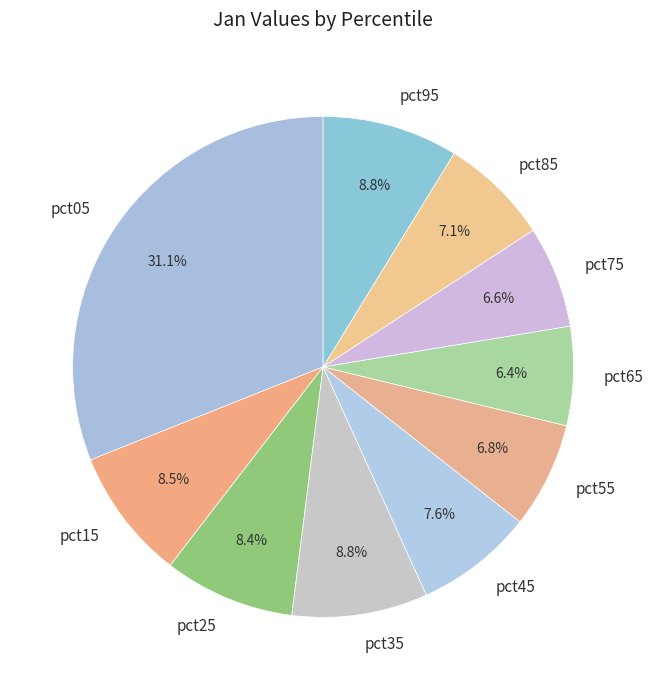

To the nearest percent, what portion does pct65 represent?

6%